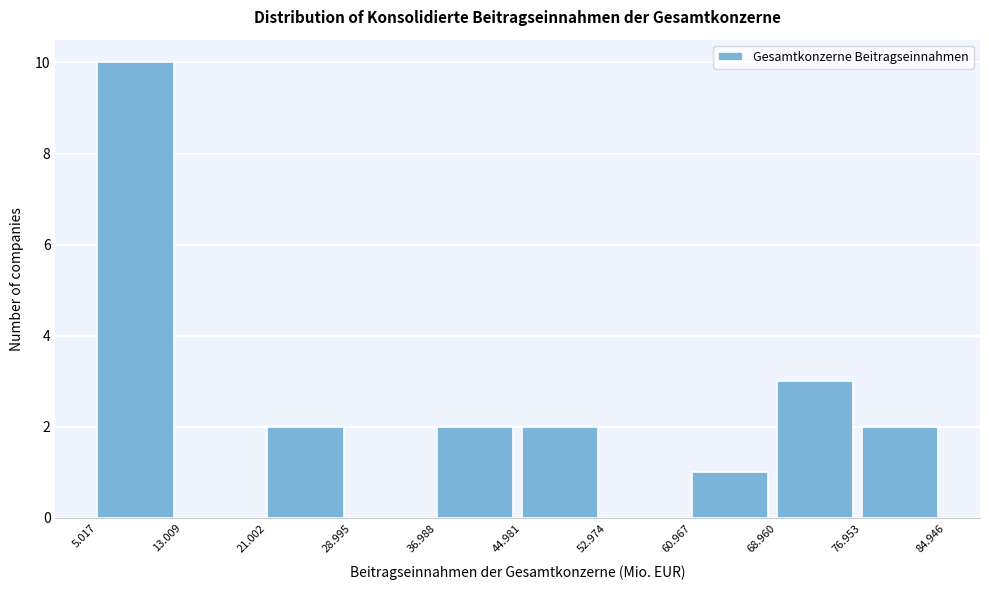

Reading left to right, list all the values displayed in this chart.

5.017=10	13.009=0	21.002=2	28.995=0	36.988=2	44.981=2	52.974=0	60.967=1	68.960=3	76.953=2